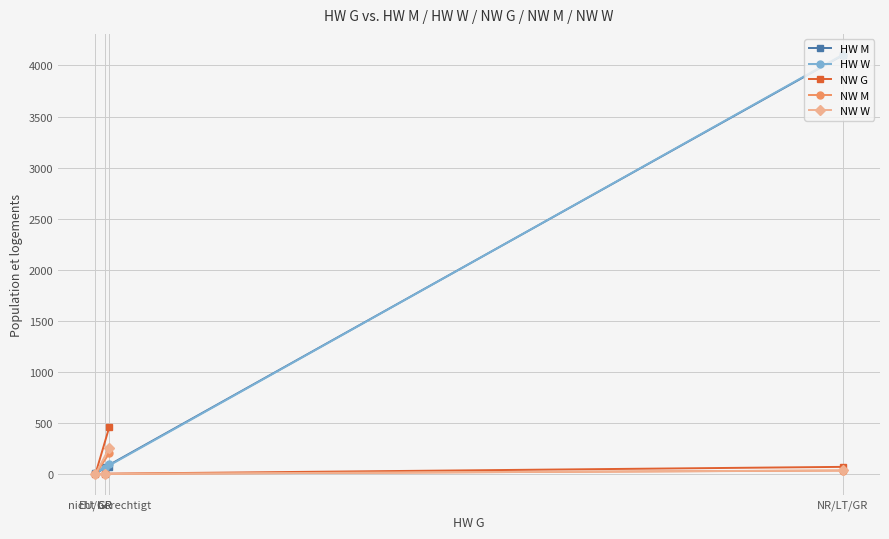

Which label corresponds to the smallest value in the chart?

EU/GR